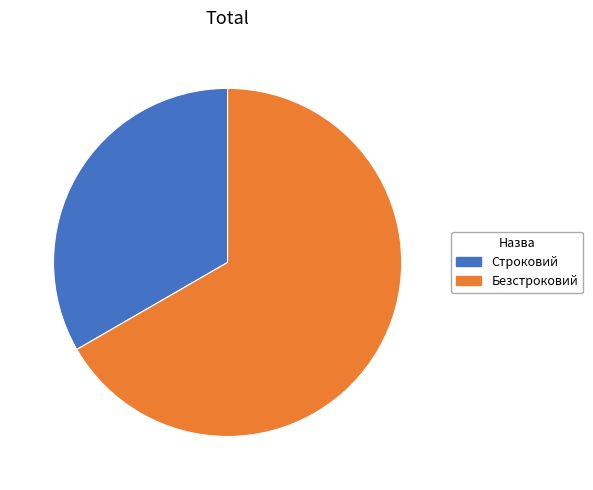

Which slice is the smallest?

Строковий